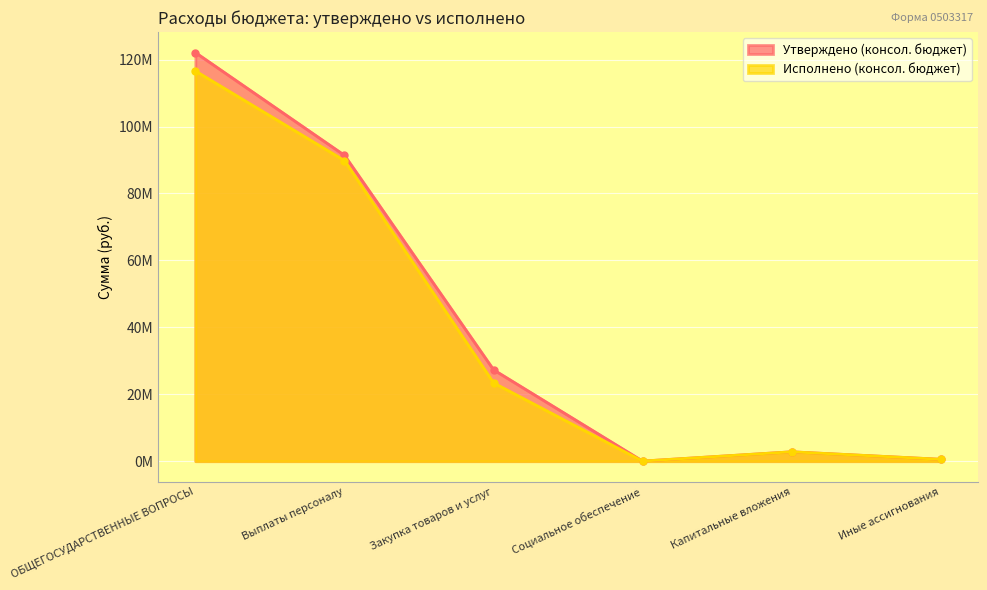

Where is Исполнено (консол. бюджет) nearest to the value 58312922?

Выплаты персоналу